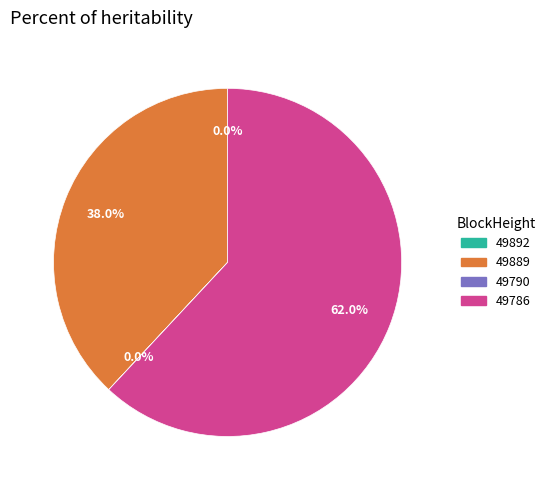

Does any single category account for the majority?

Yes